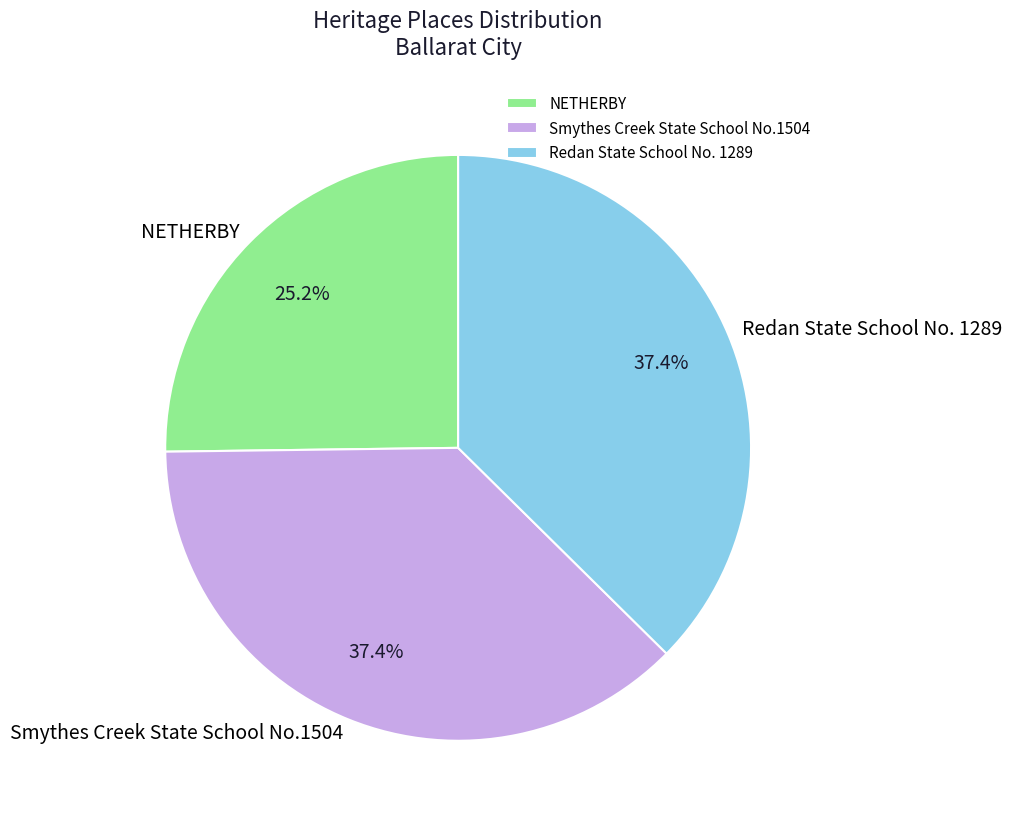

Is there a majority slice in this chart?

No